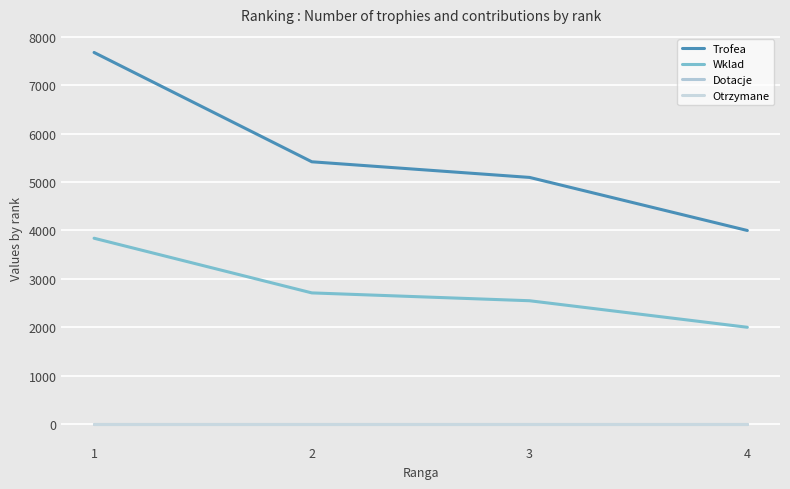

Which series has the widest spread of values?

Trofea